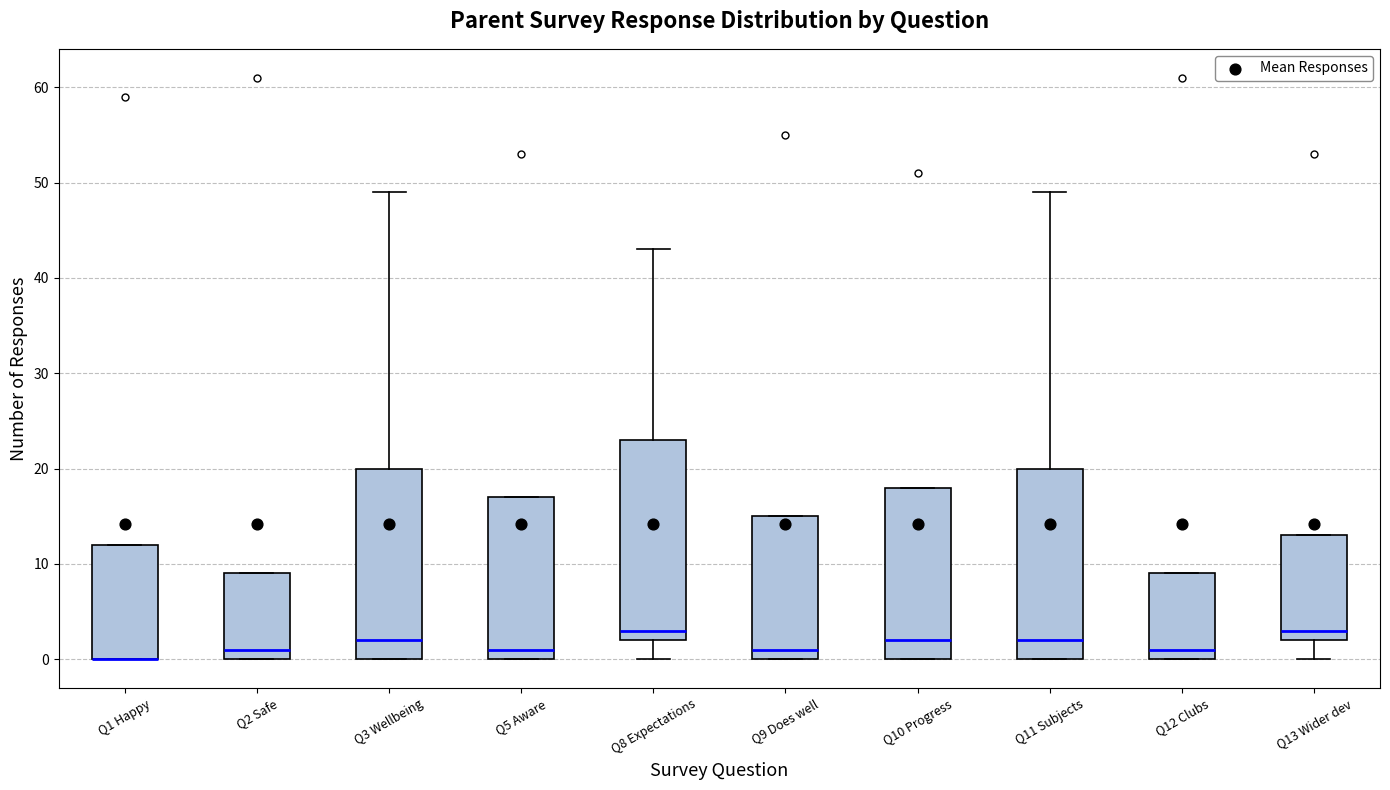

Reading left to right, transcribe this box plot: for each box, give where its median line is, the range the box spans, and where its two whiskers end, as read against the y-axis. The values are not printed on the chart, so give them approximately, as read against the axis.

Q1 Happy: median 0 (drawn on the box's lower edge), box 0 to 12, whiskers 0 to 12
Q2 Safe: median 1, box 0 to 9, whiskers 0 to 9
Q3 Wellbeing: median 2, box 0 to 20, whiskers 0 to 49
Q5 Aware: median 1, box 0 to 17, whiskers 0 to 17
Q8 Expectations: median 3, box 2 to 23, whiskers 0 to 43
Q9 Does well: median 1, box 0 to 15, whiskers 0 to 15
Q10 Progress: median 2, box 0 to 18, whiskers 0 to 18
Q11 Subjects: median 2, box 0 to 20, whiskers 0 to 49
Q12 Clubs: median 1, box 0 to 9, whiskers 0 to 9
Q13 Wider dev: median 3, box 2 to 13, whiskers 0 to 13